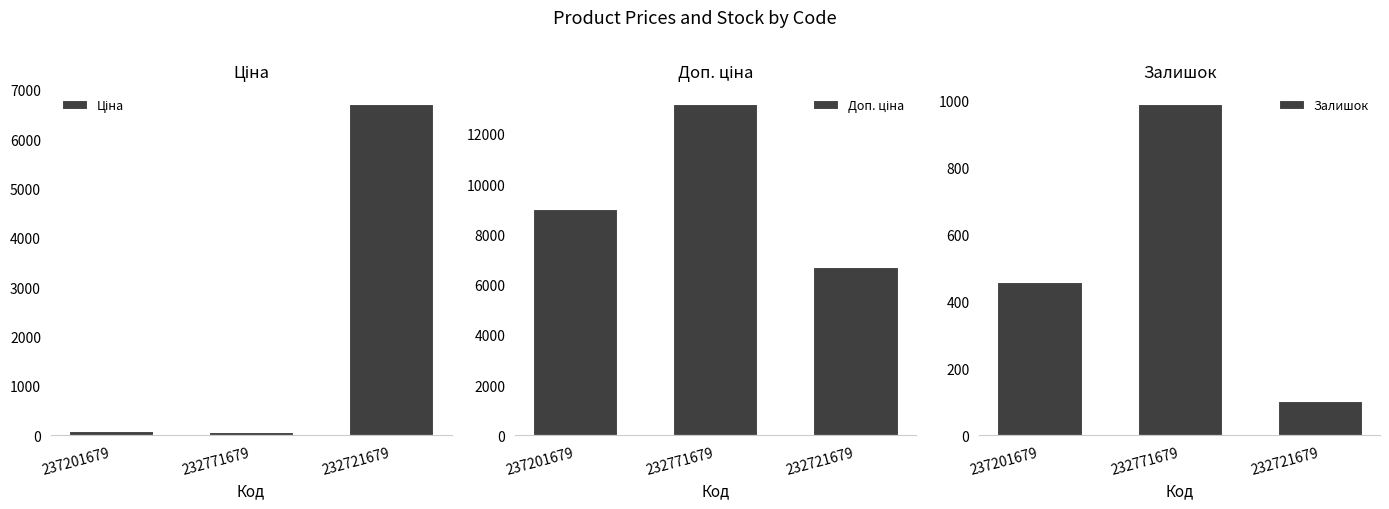

List the labels in order of Доп. ціна value, largest first.

232771679, 237201679, 232721679